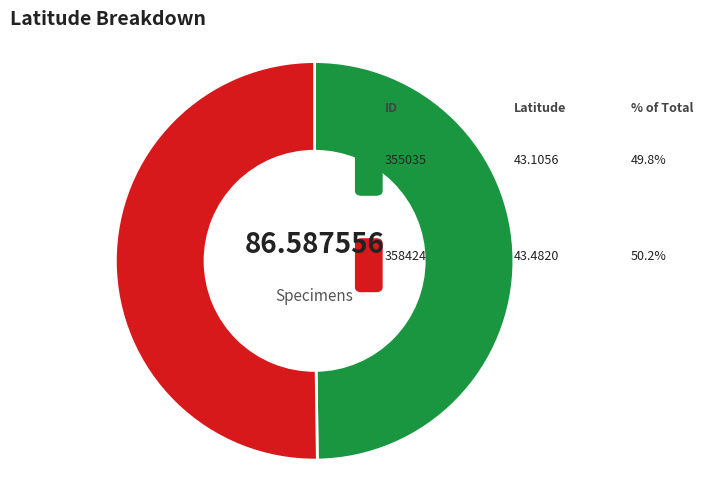

True or false: 355035 accounts for 45% of the total.

False